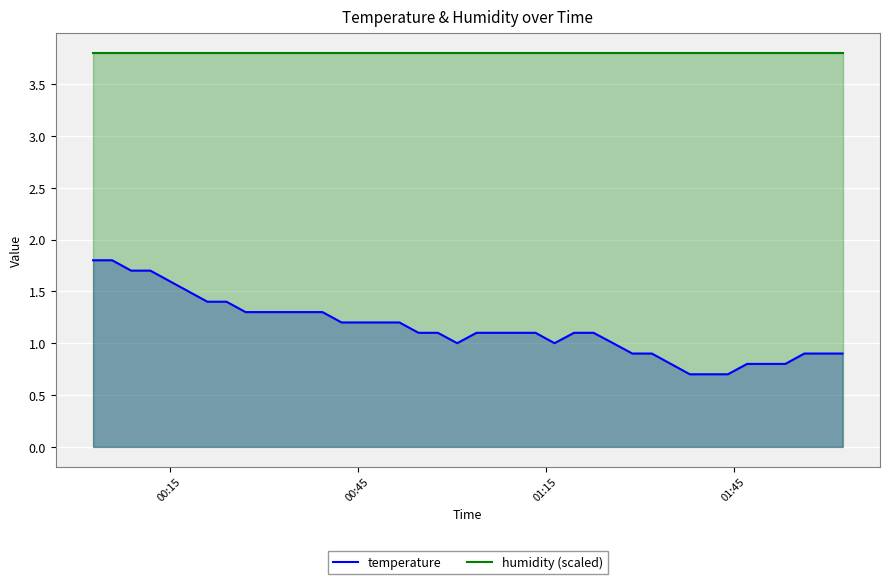

Which series has the widest spread of values?

temperature